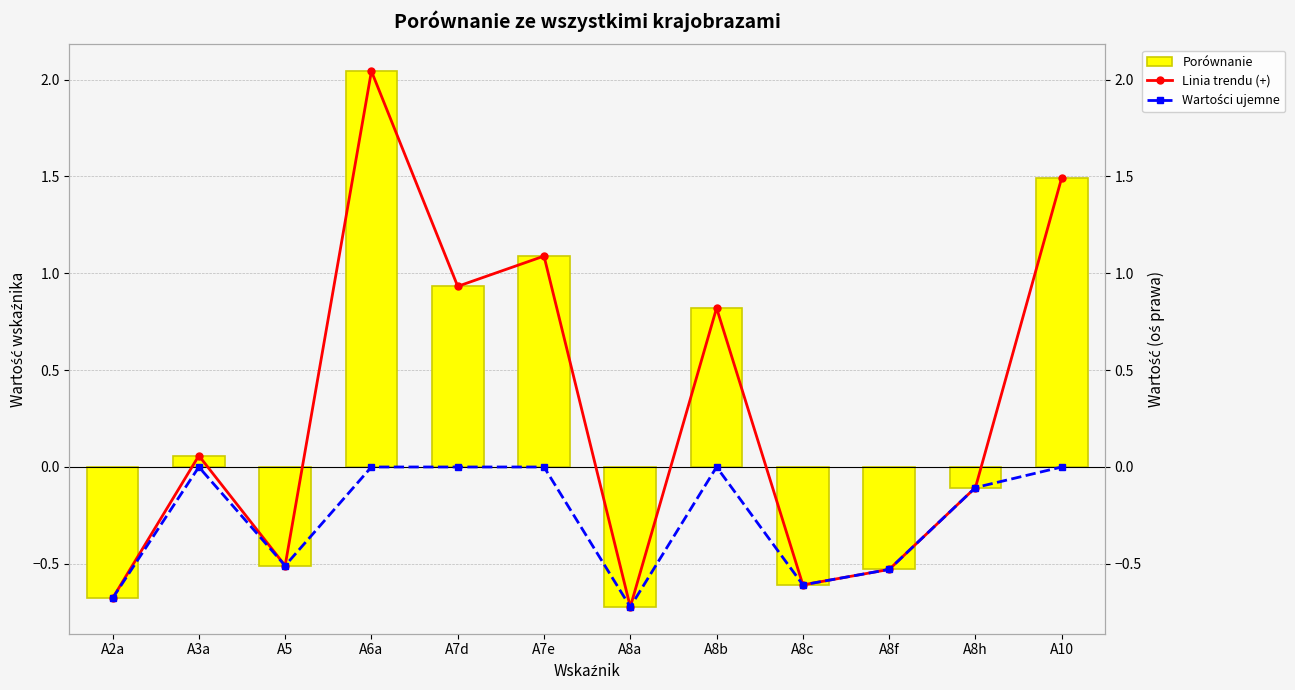

Which series has the largest total across all categories?

Porównanie